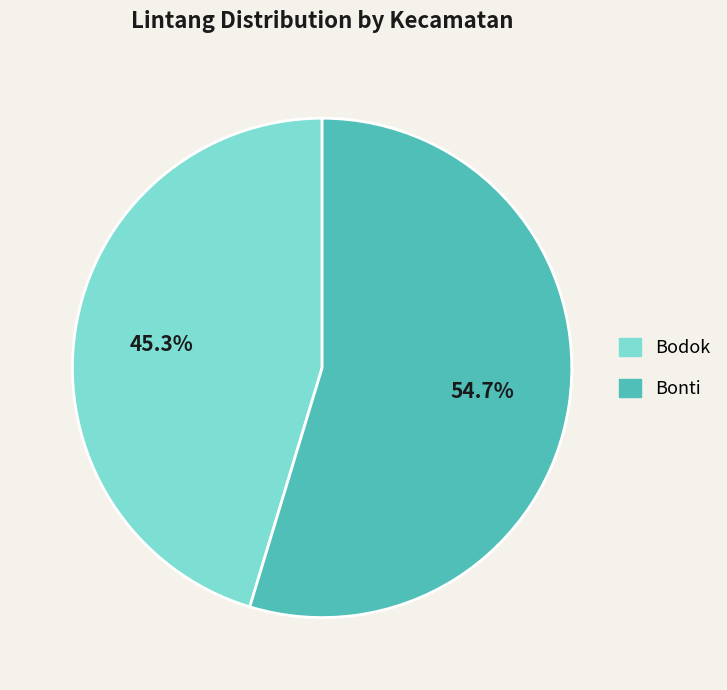

Combined, what portion of the pie is Bonti and Bodok?

100.0%